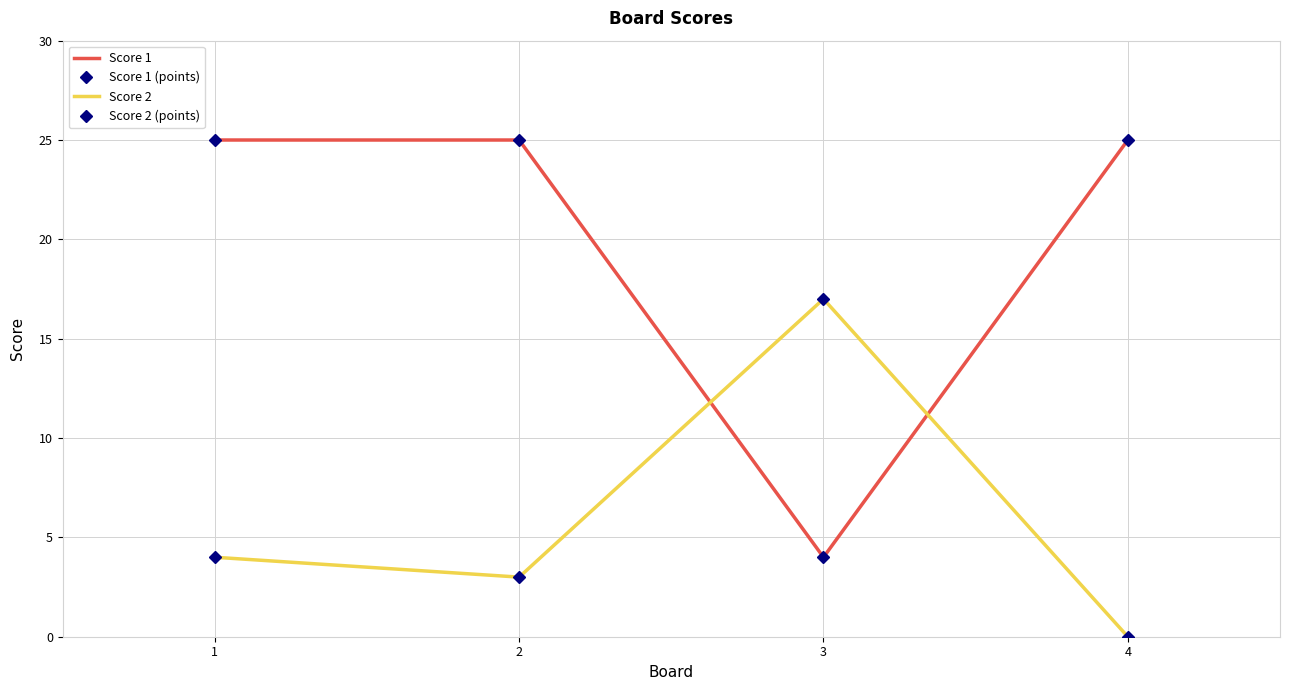

Is the value of Score 2 at 1 greater than the value of Score 1 at 1?

No